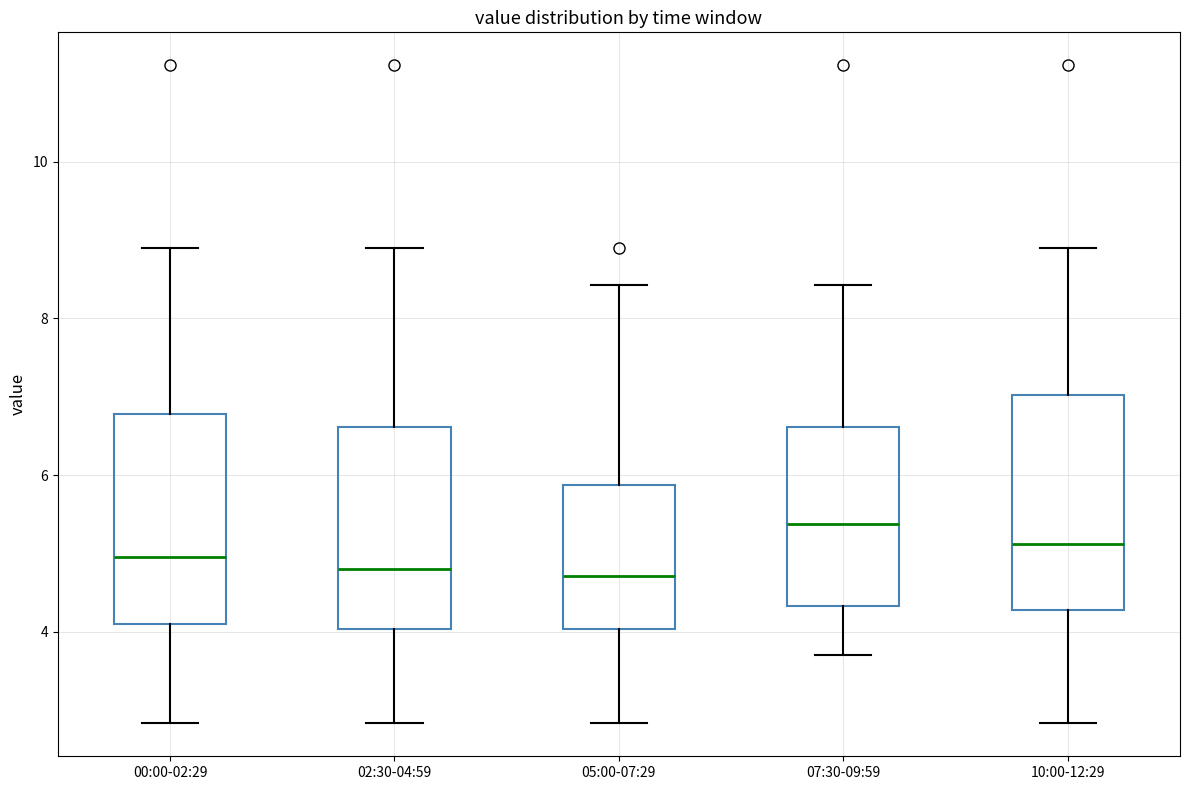

Where does the upper whisker of the box for 00:00-02:29 end on the y-axis? The values are not printed on the chart, so give them approximately, as read against the axis.

9.0